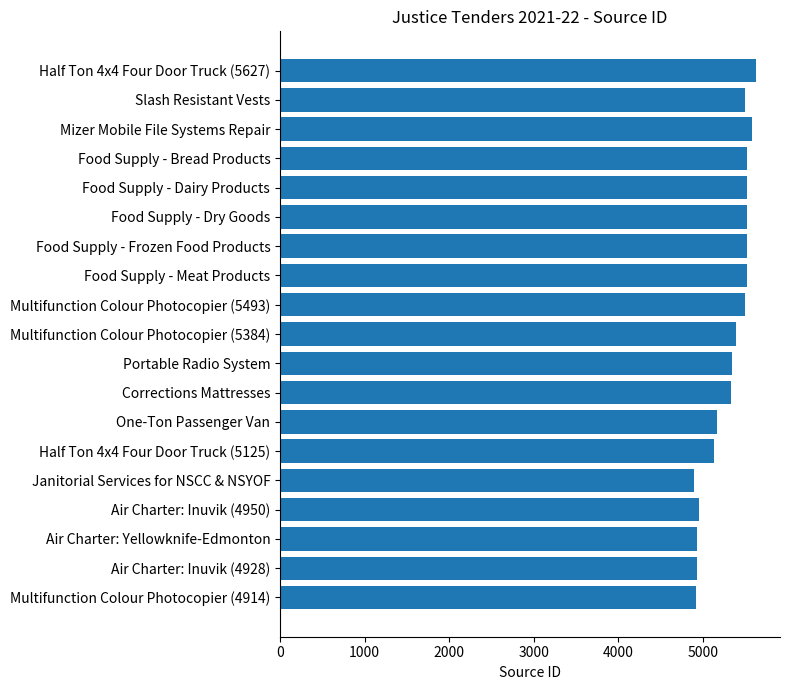

What is the average value?

5302